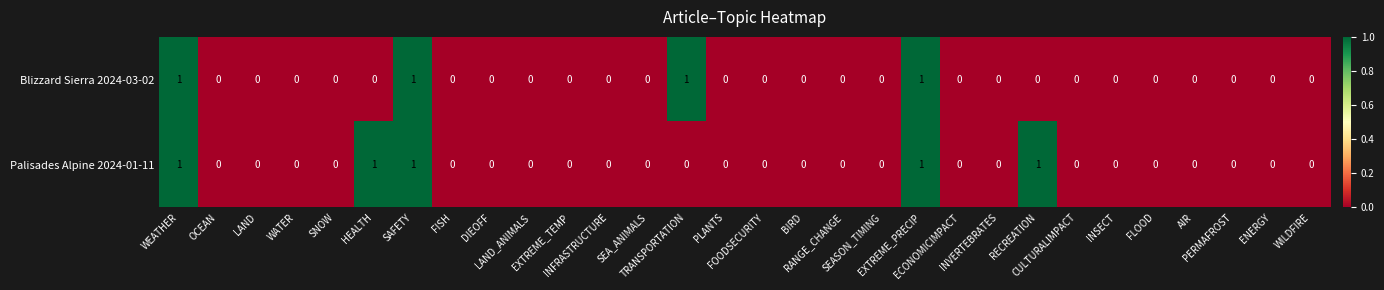

How many distinct data groups are displayed?

2